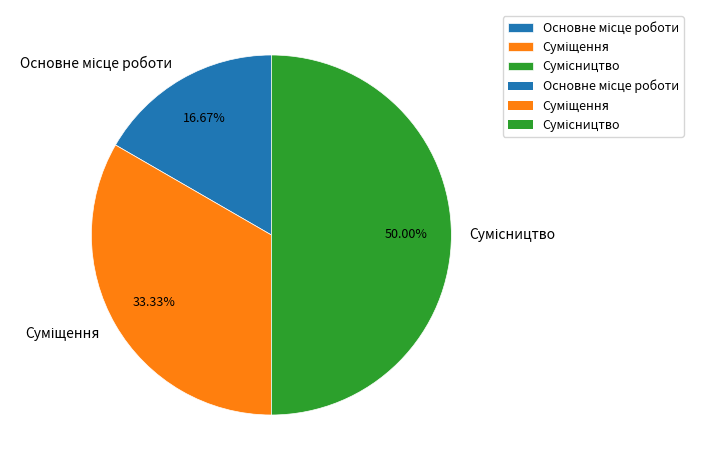

To the nearest percent, what is the difference between the Суміщення and Сумісництво slice percentages?

17%